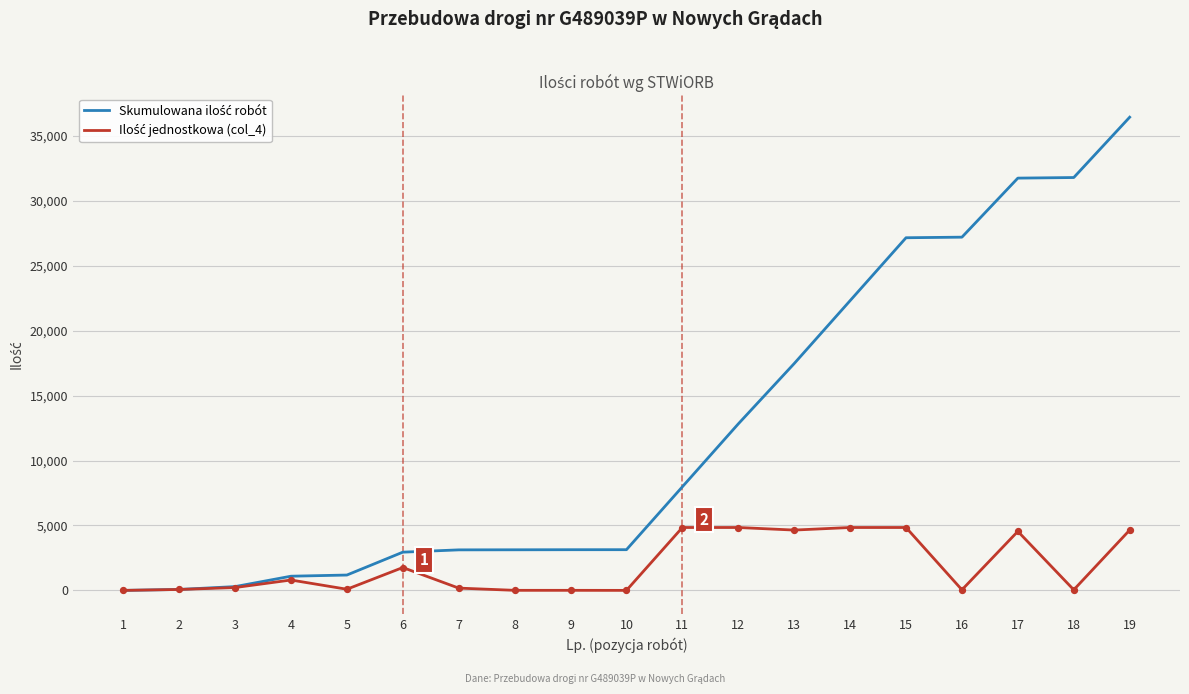

What is the total value across all series at 17?

36289